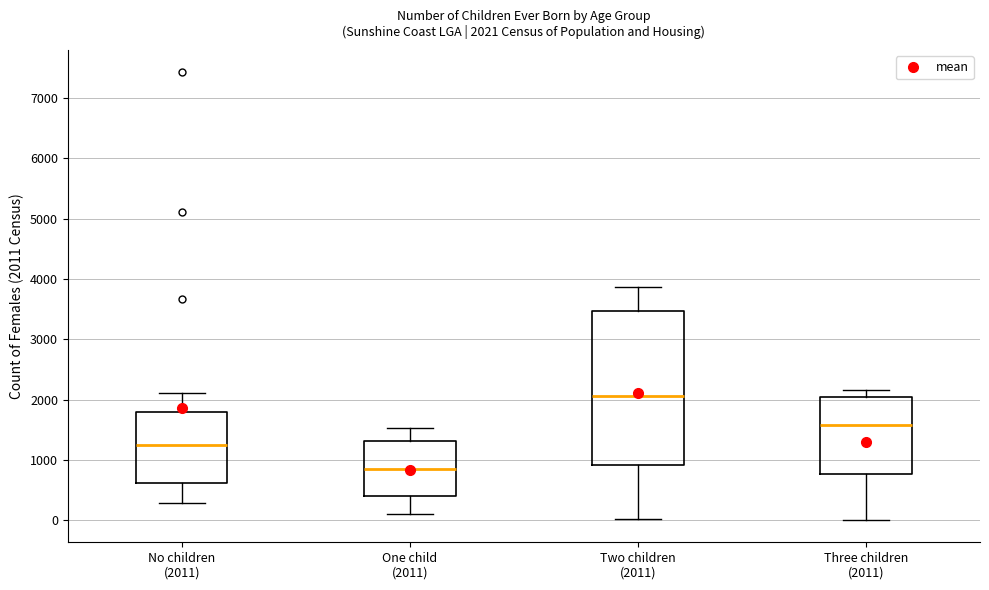

Which box has the lowest median line?

One child (2011)